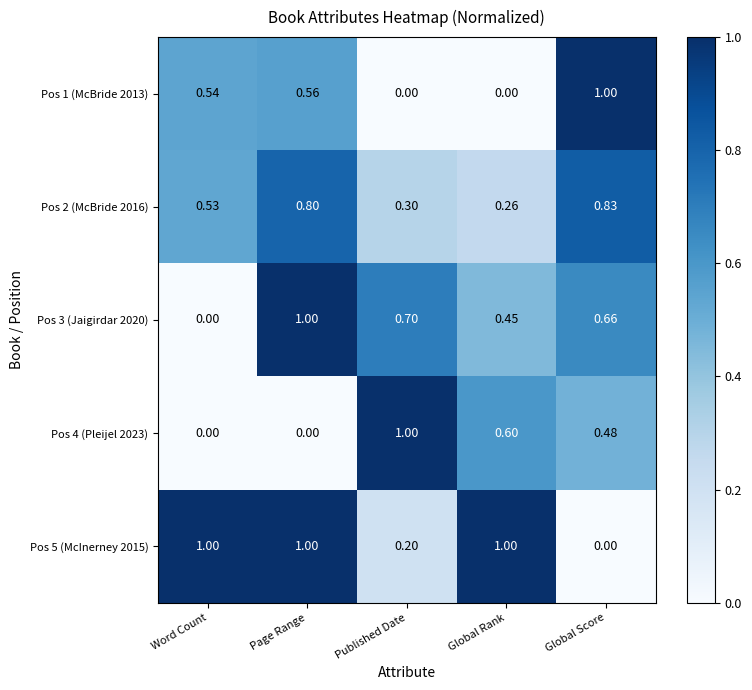

Which category has the highest value in the Pos 2 (McBride 2016) series?

Global Score